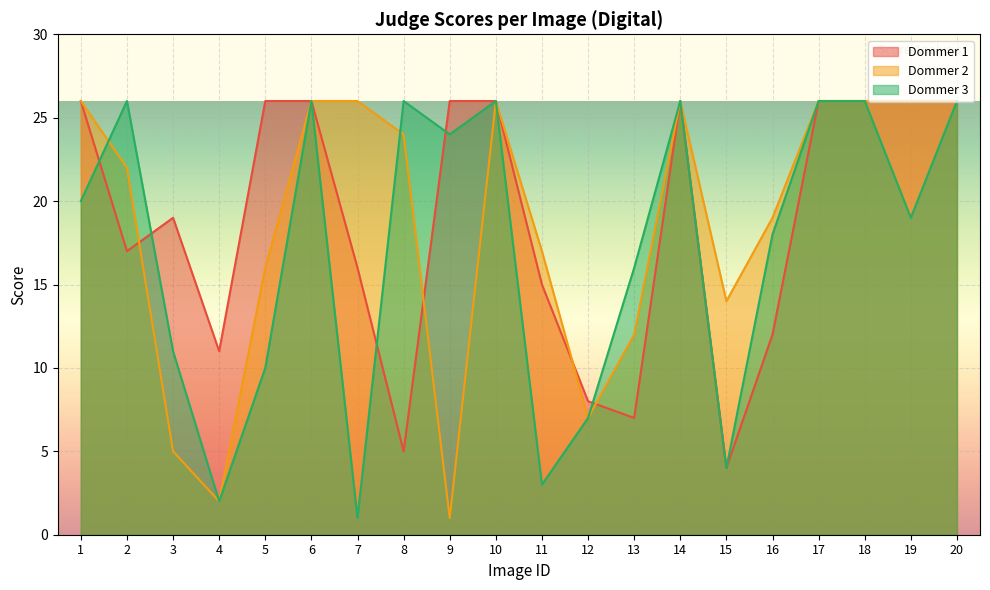

What is the spread (max minus min) of values at 11?

14